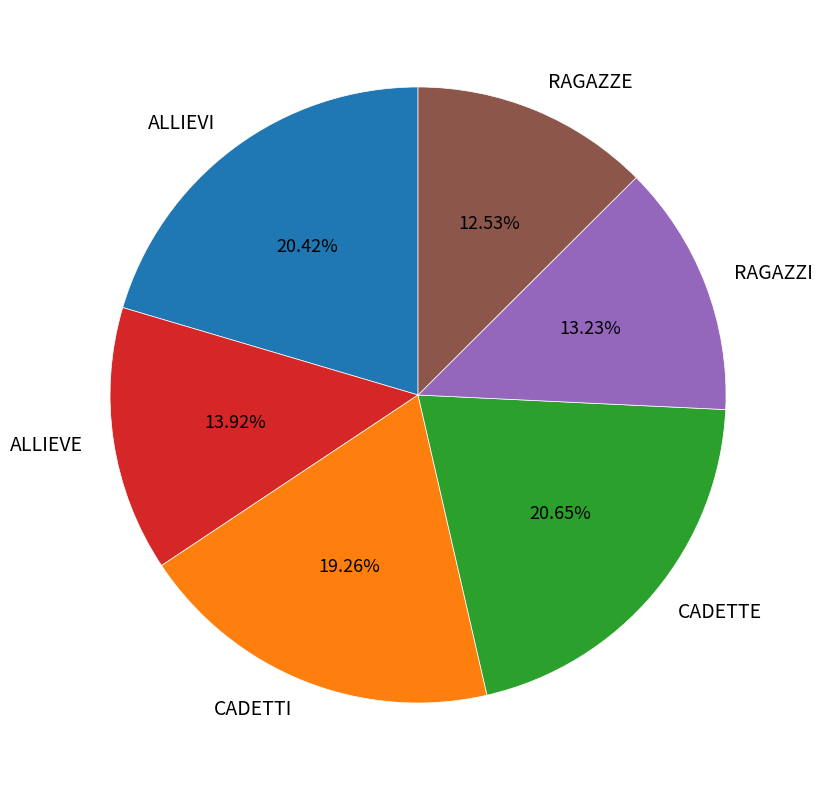

Which category has the smallest portion of the pie?

RAGAZZE